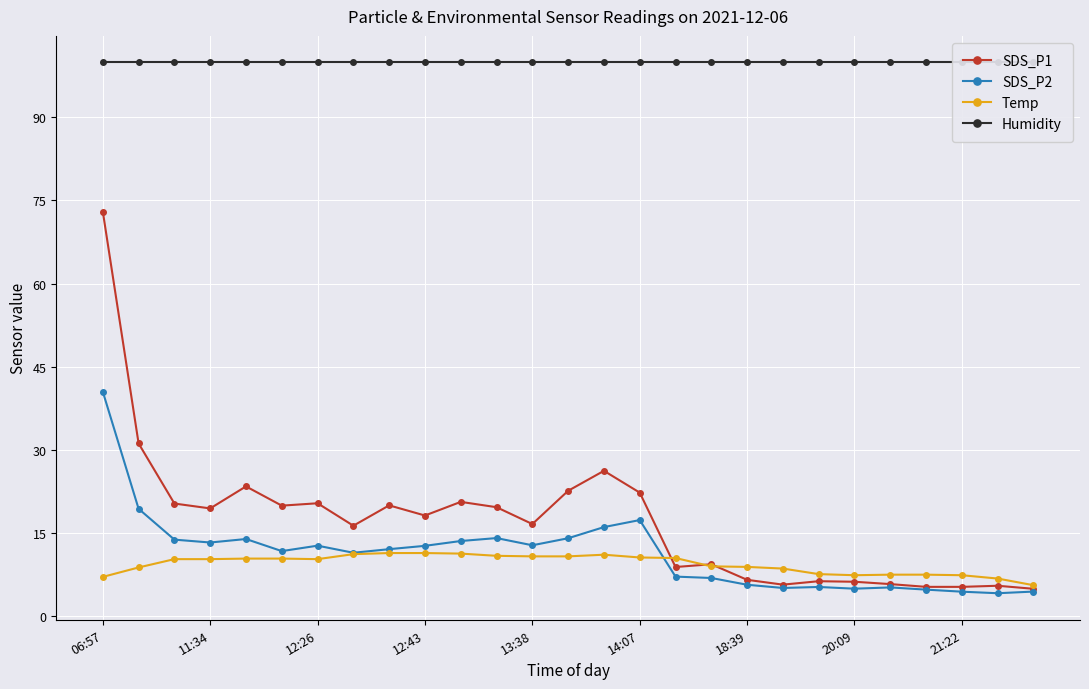

What is the maximum value for Temp?

11.4